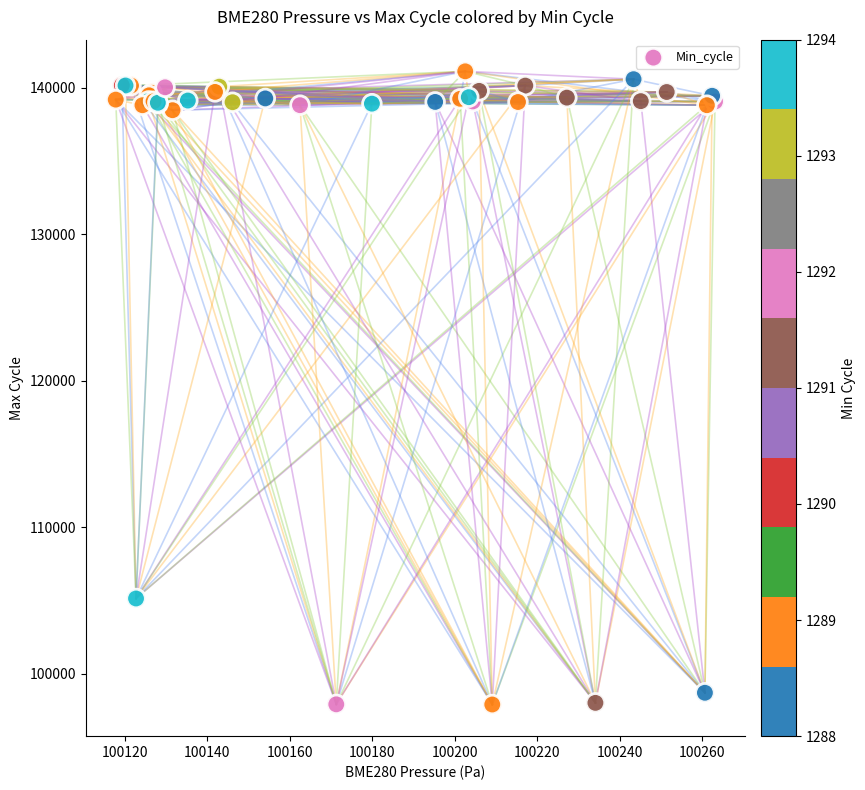

What Y value in the scatter plot is closest to 119510?

105126